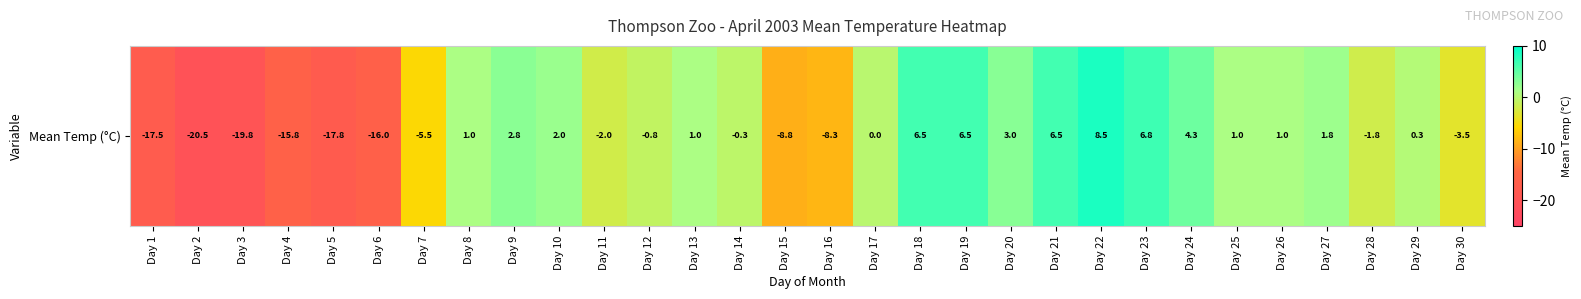

The value at Day 18 is 10.3. True or false?

False